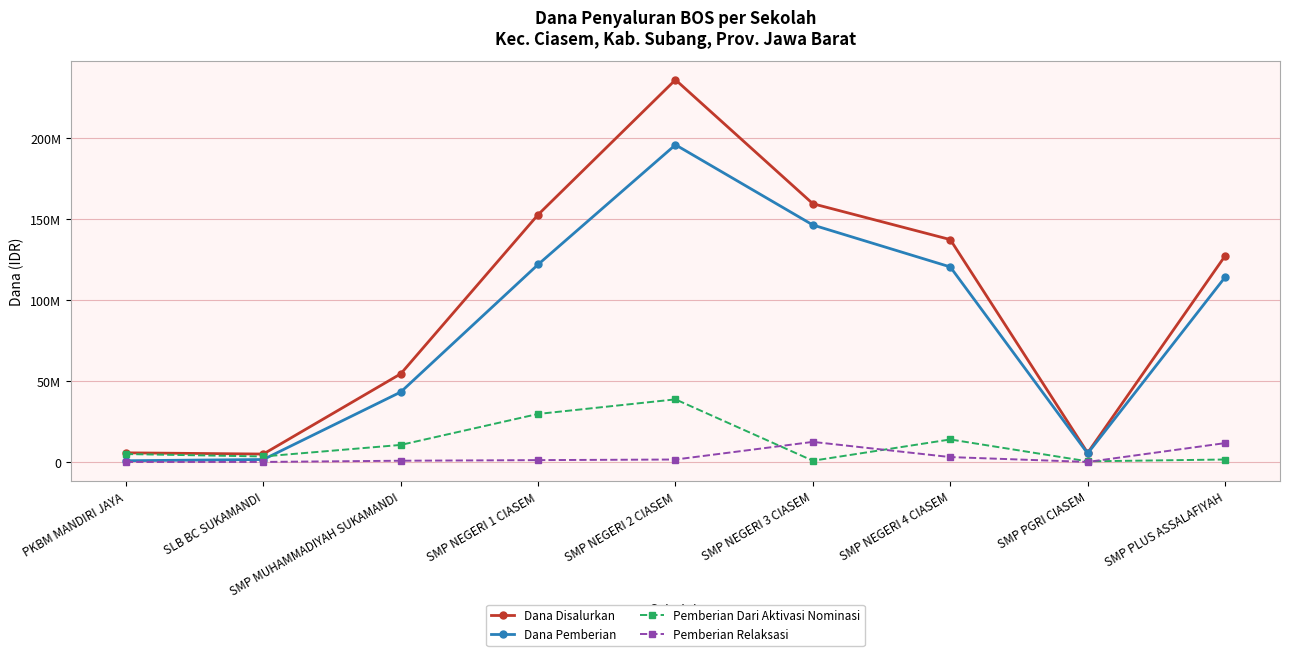

Read the Pemberian Dari Aktivasi Nominasi value at SLB BC SUKAMANDI.

3375000